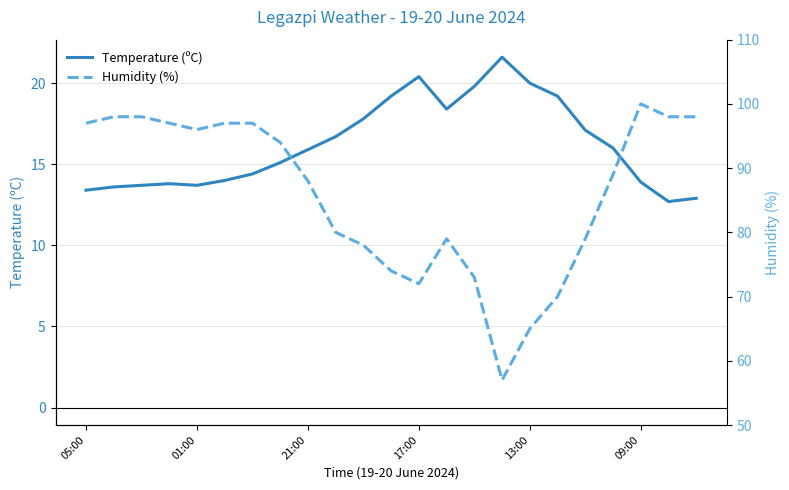

What is the lowest value of the Temperature (ºC) series?

12.7